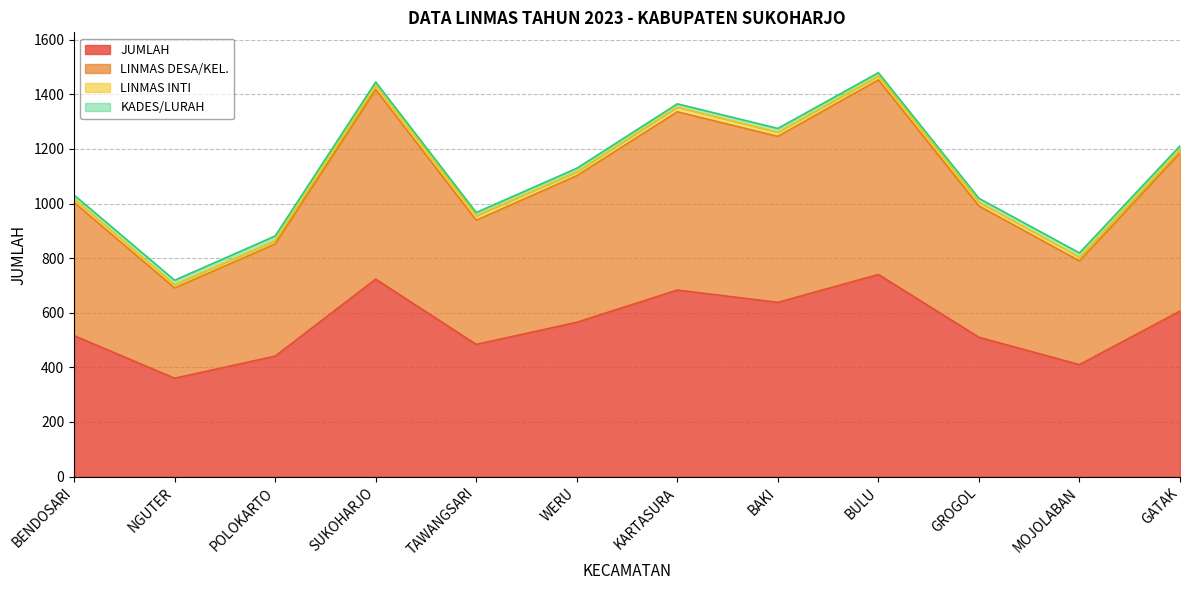

What is the greatest value displayed?

1453